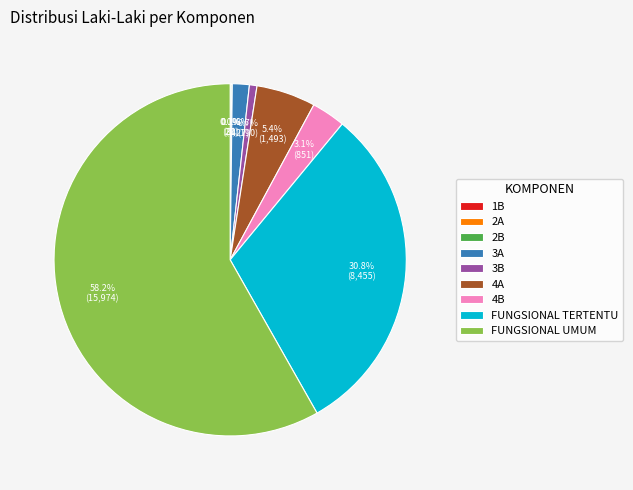

Is FUNGSIONAL UMUM the majority of the pie?

Yes